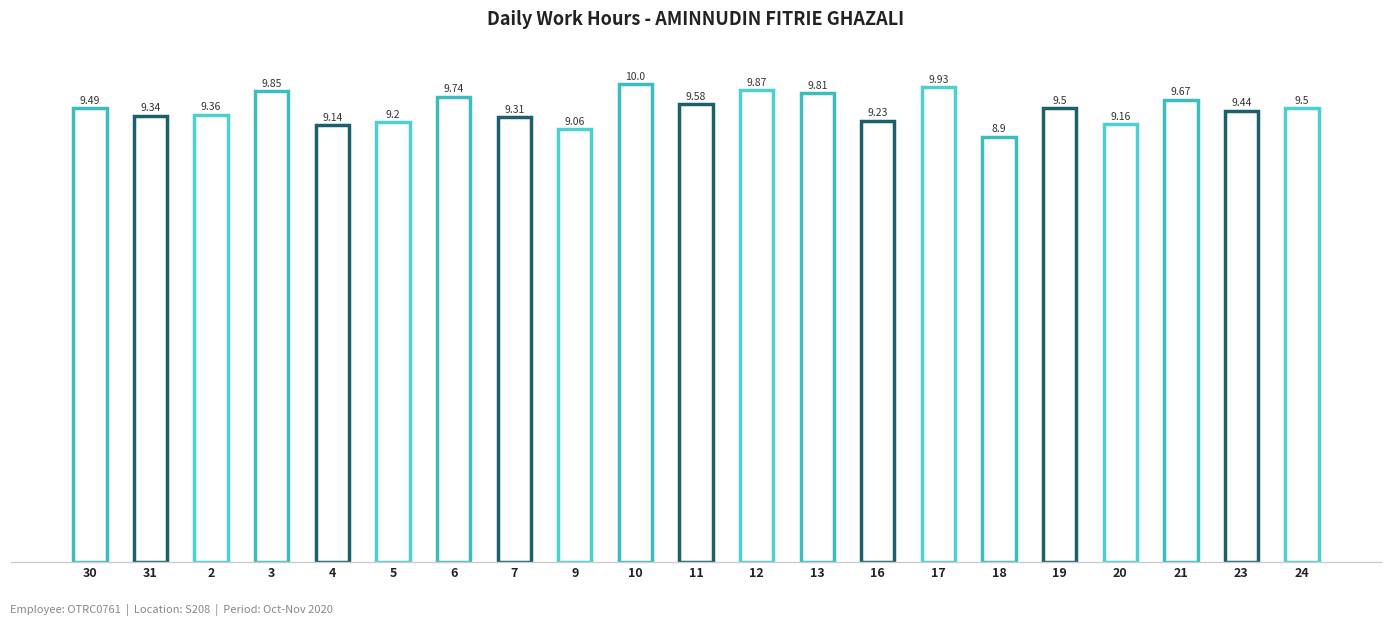

Reading right to left, extract all data points from this chart.

9.5	9.4	9.7	9.2	9.5	8.9	9.9	9.2	9.8	9.9	9.6	10.0	9.1	9.3	9.7	9.2	9.1	9.8	9.4	9.3	9.5